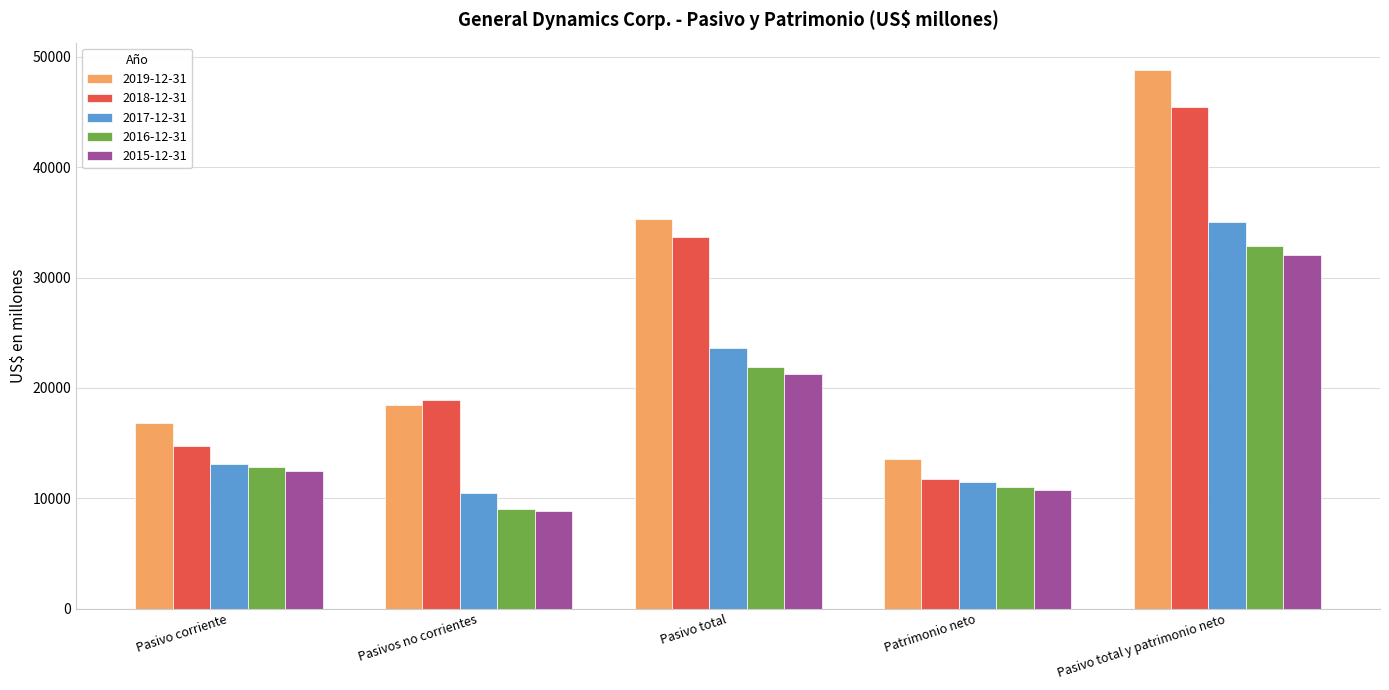

What is the sum of all 2018-12-31 values?

124492